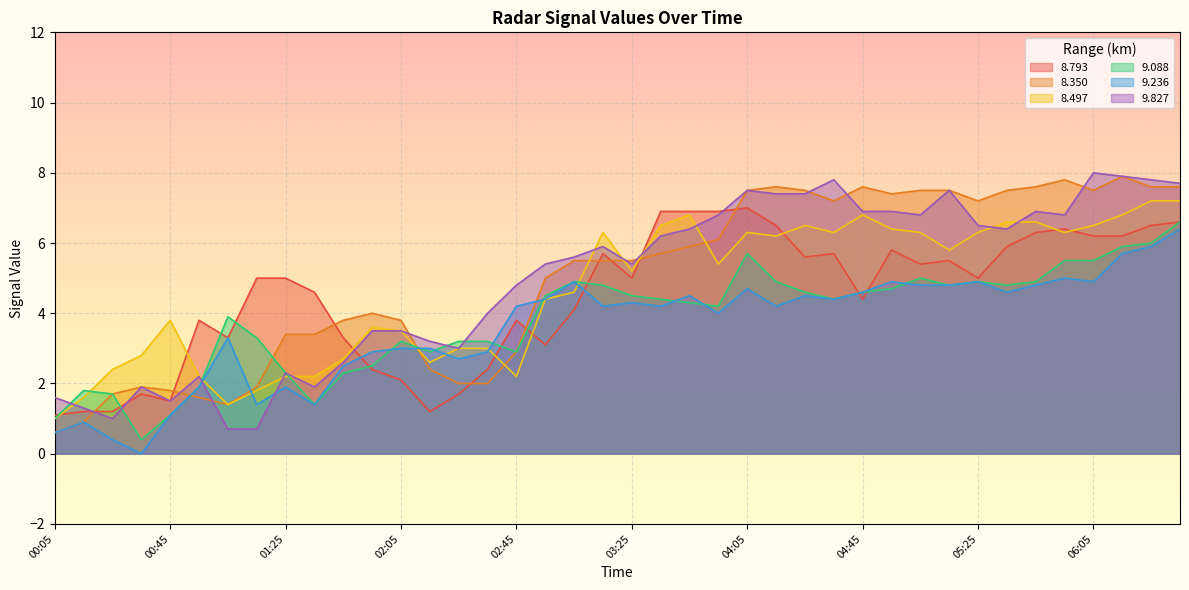

How many values in the 9.236 series exceed 4?

23